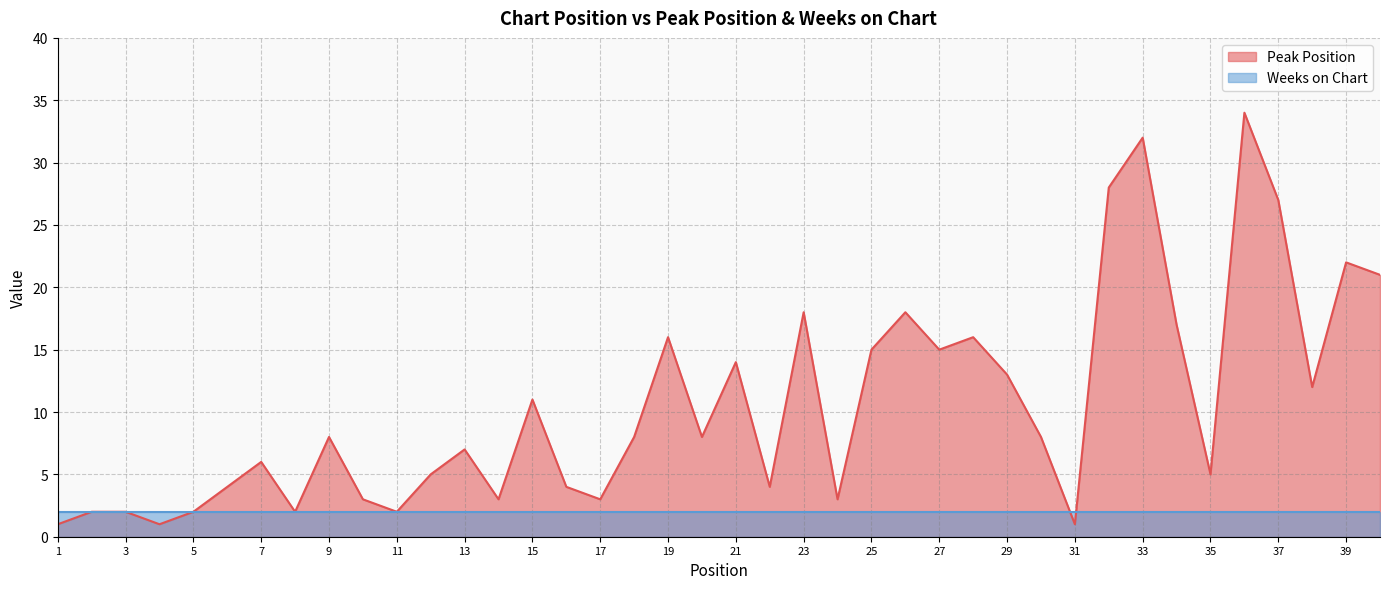

What is the value of the 29th point from the left?

13